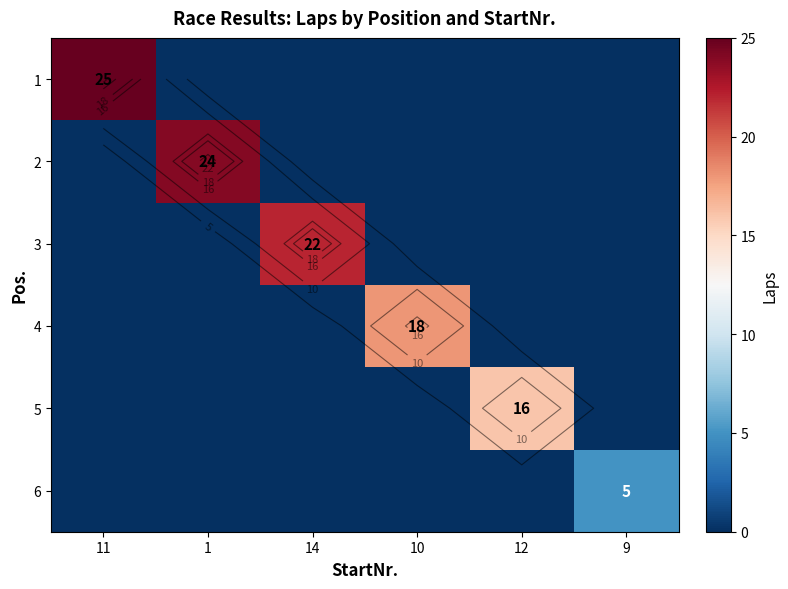

The 6 series shows 2 at 14. True or false?

False